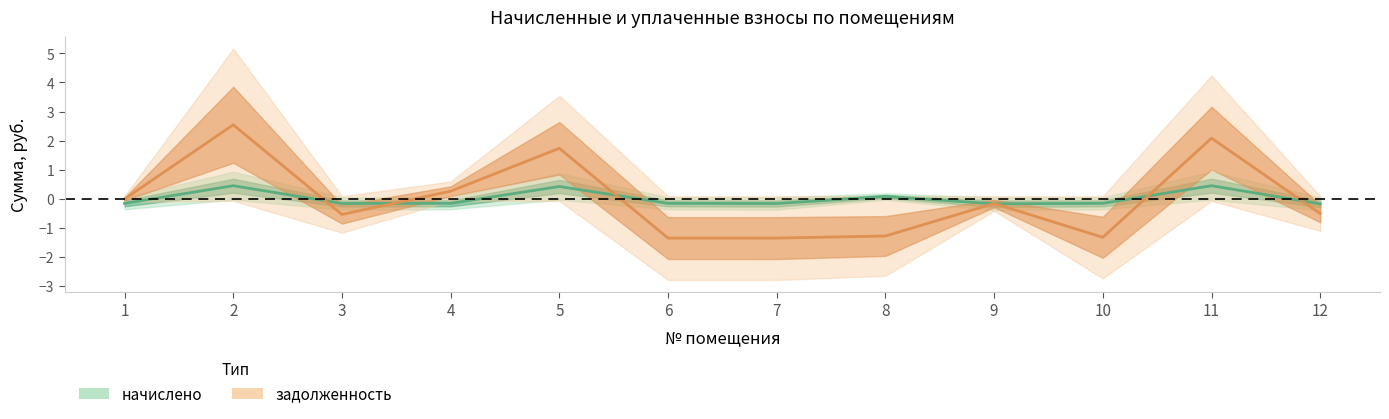

Reading left to right, transcribe all the data shown in this chart.

начислено: -0.2	0.4	-0.2	-0.2	0.4	-0.2	-0.2	0.1	-0.2	-0.2	0.4	-0.2
задолженность: -0.0	2.5	-0.5	0.3	1.7	-1.4	-1.4	-1.3	-0.2	-1.3	2.1	-0.5